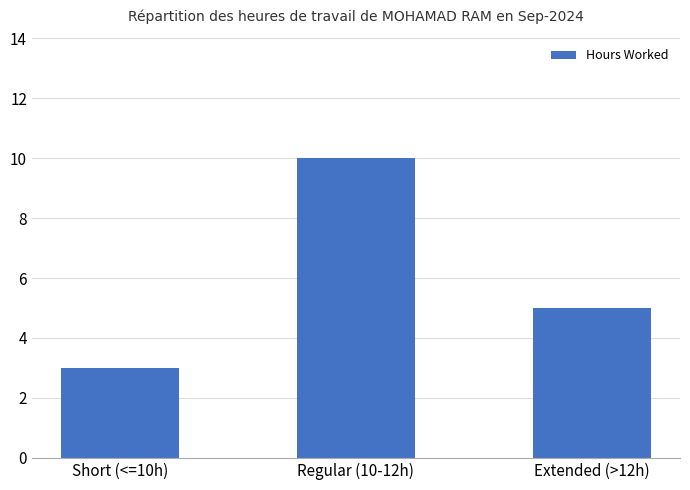

How many data points are less than 5?

1